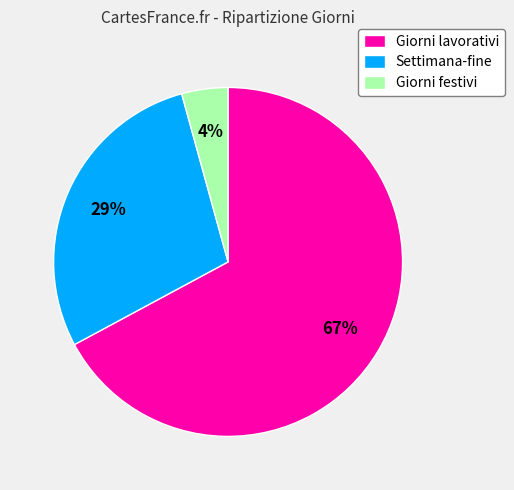

Is there any slice that represents more than half of the pie?

Yes